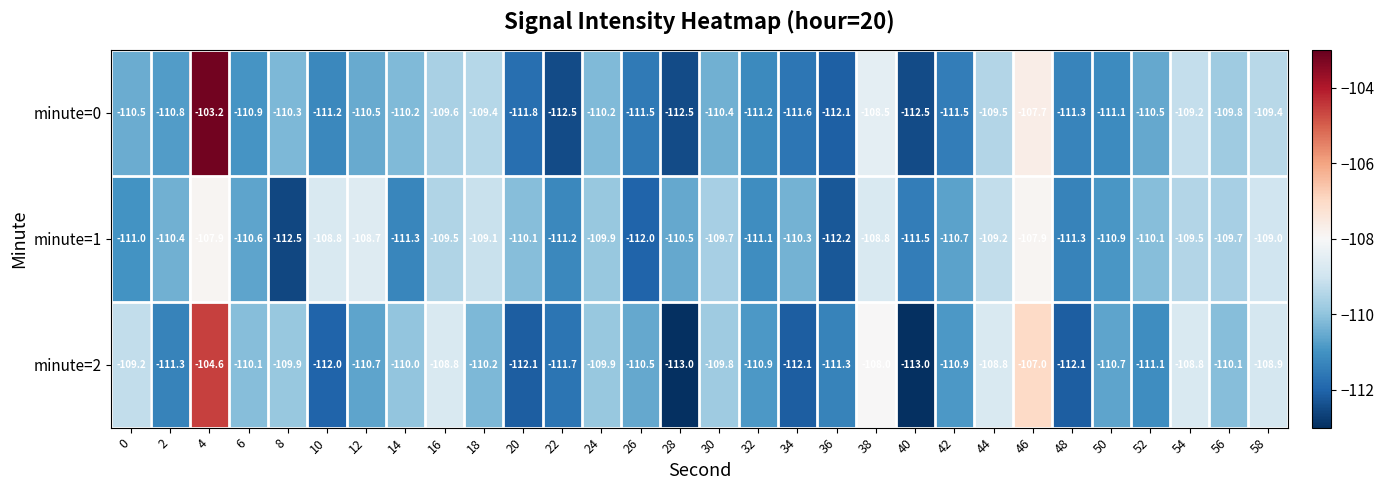

Is it true that minute=0 equals -191.7 at 34?

False